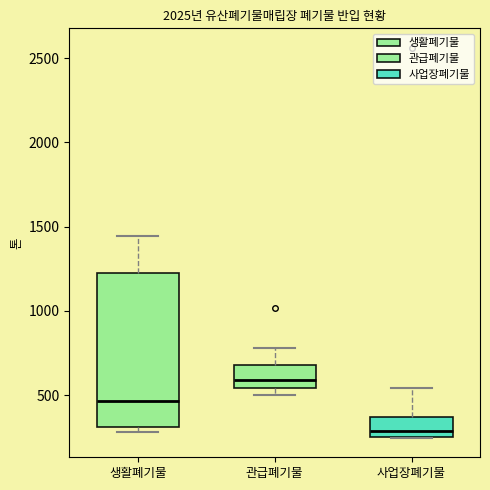

Reading left to right, transcribe this box plot: for each box, give where its median line is, the range the box spans, and where its two whiskers end, as read against the y-axis. The values are not printed on the chart, so give them approximately, as read against the axis.

생활폐기물: median 450, box 300 to 1250, whiskers 300 (just below the box's lower edge) to 1450
관급폐기물: median 600, box 550 to 700, whiskers 500 to 800
사업장폐기물: median 300, box 250 to 350, whiskers 250 to 550